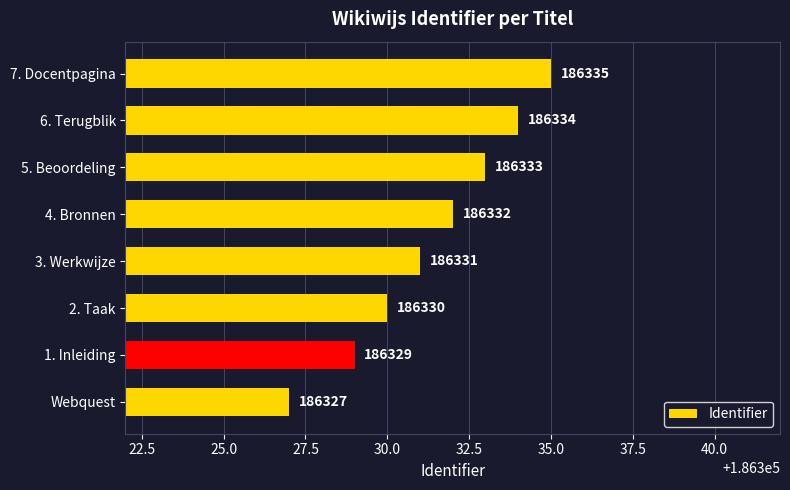

The value at Webquest is 186327. True or false?

True